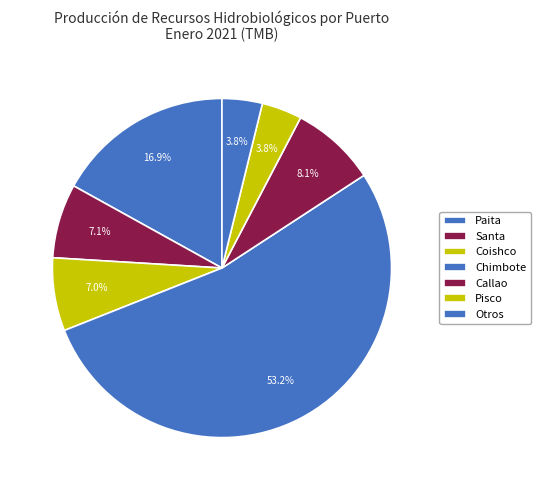

Is it true that Coishco is 7% of the pie?

True